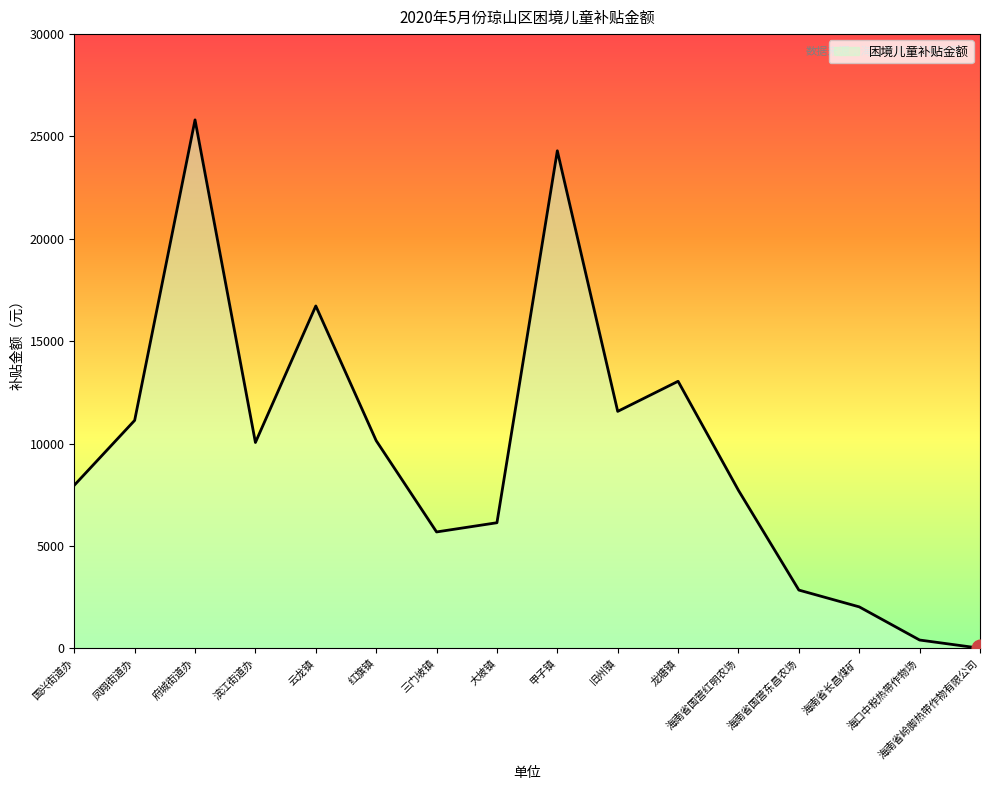

Which has a higher value, 红旗镇 or 甲子镇?

甲子镇